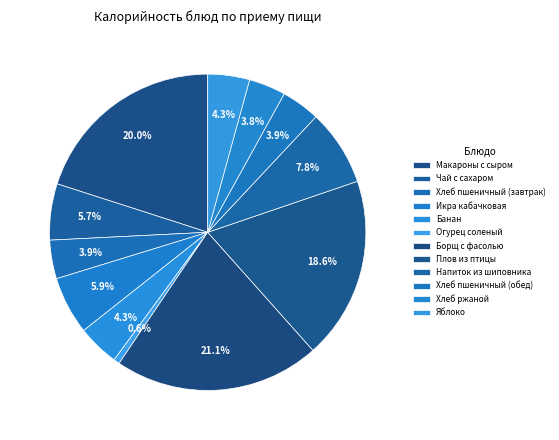

Is it true that Хлеб пшеничный (завтрак) is 1% of the pie?

False